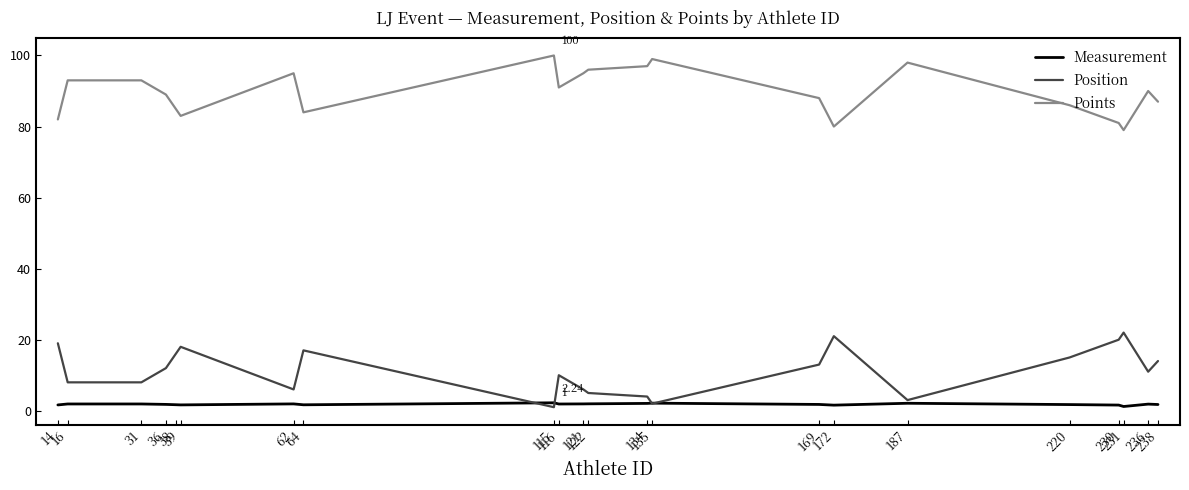

Which series has the largest total across all categories?

Points